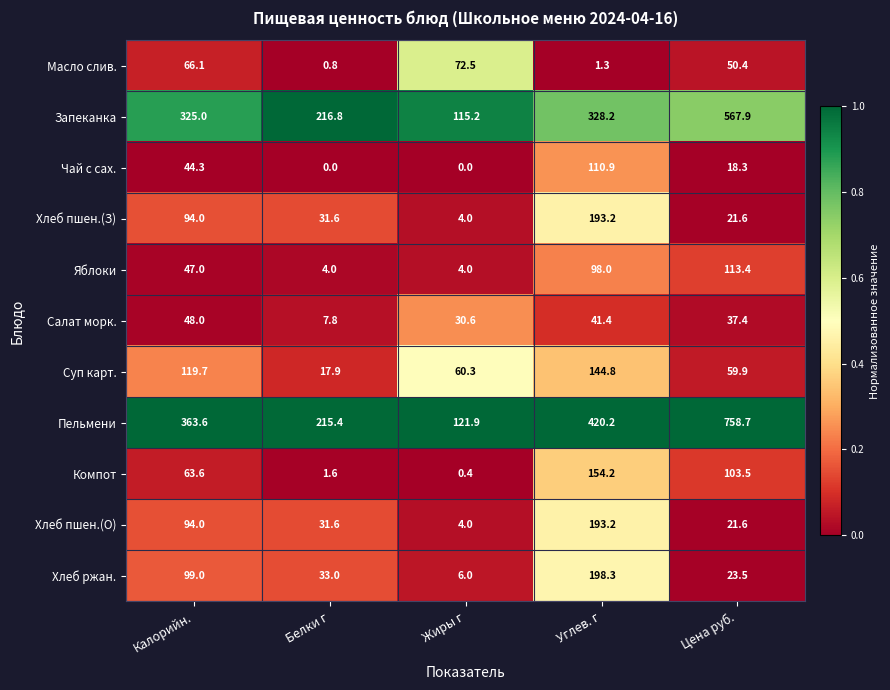

Which series changed the most between Калорийн. and Цена руб.?

Пельмени